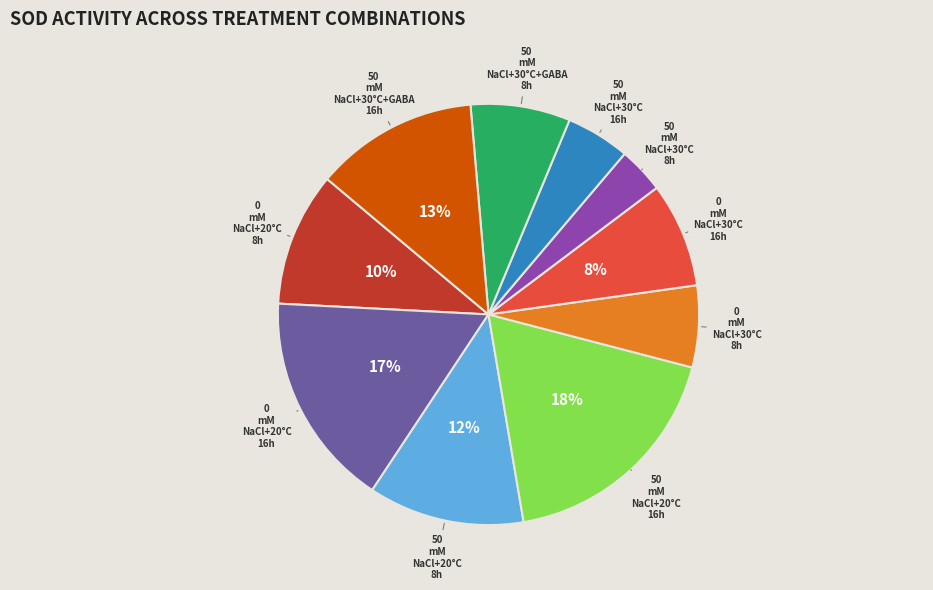

Does any single category account for the majority?

No